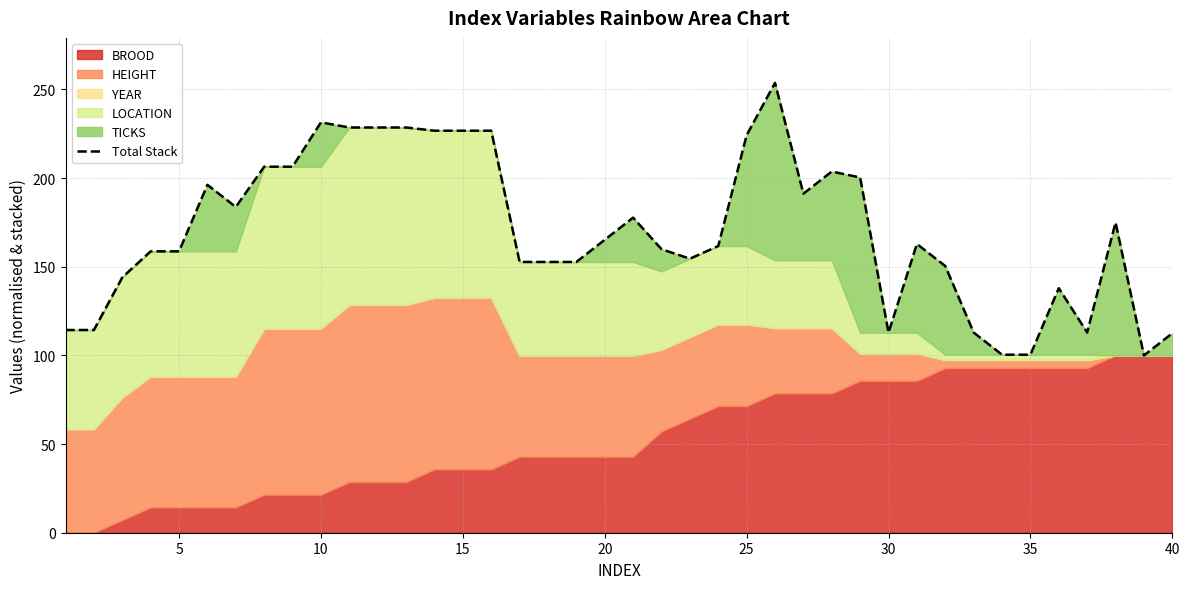

True or false: the data shows 50.7 at 15.

False